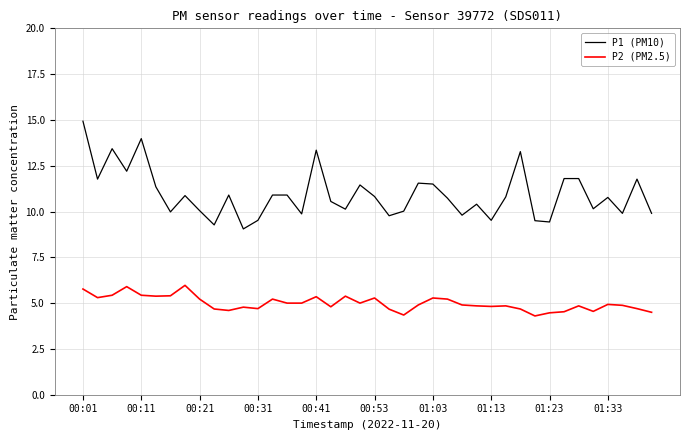

In P2 (PM2.5), how many points are higher than both neighbors (excluding endpoints)?

11